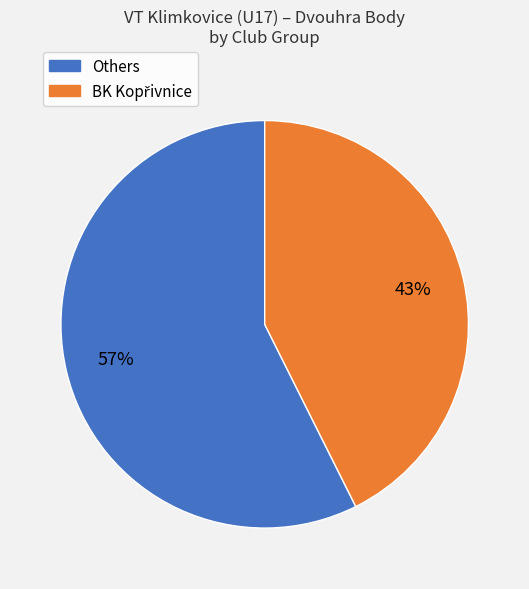

How many segments does this pie chart have?

2